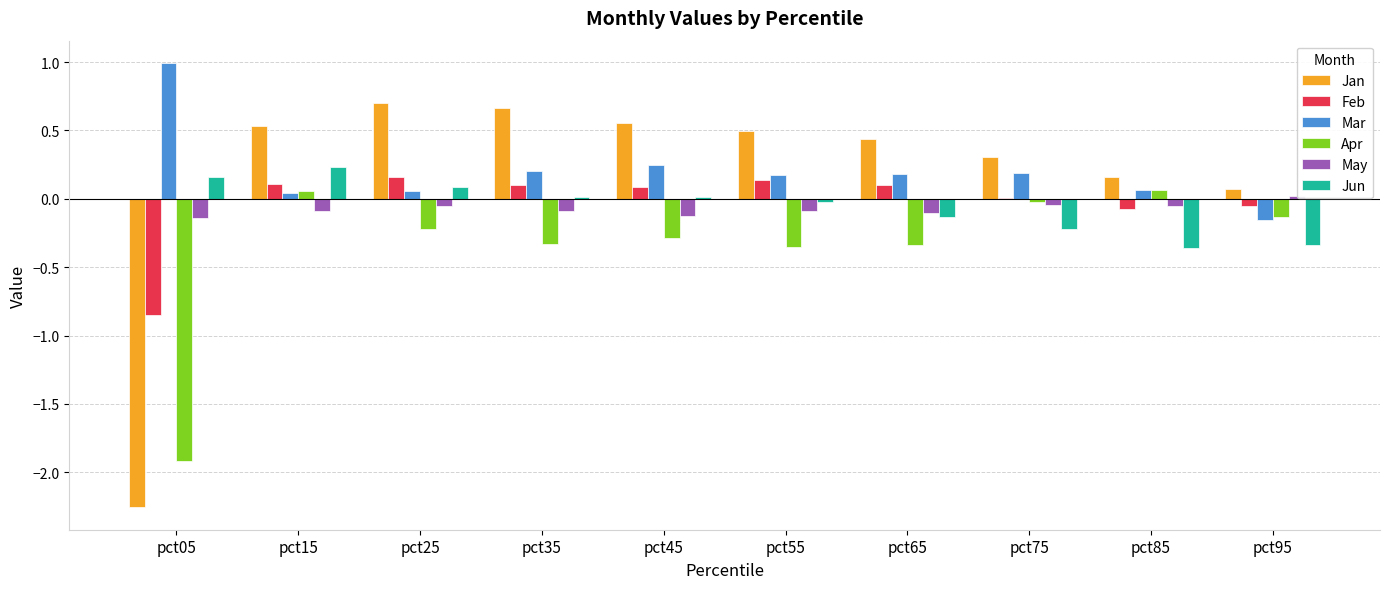

How many data points in Mar are above 0?

9